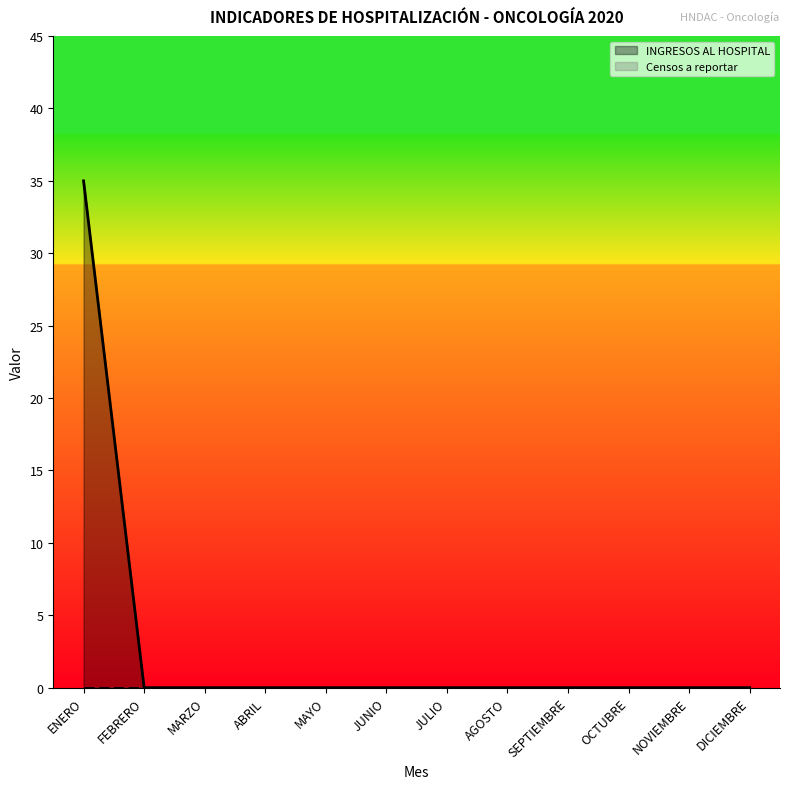

Does the chart have visible grid lines?

No